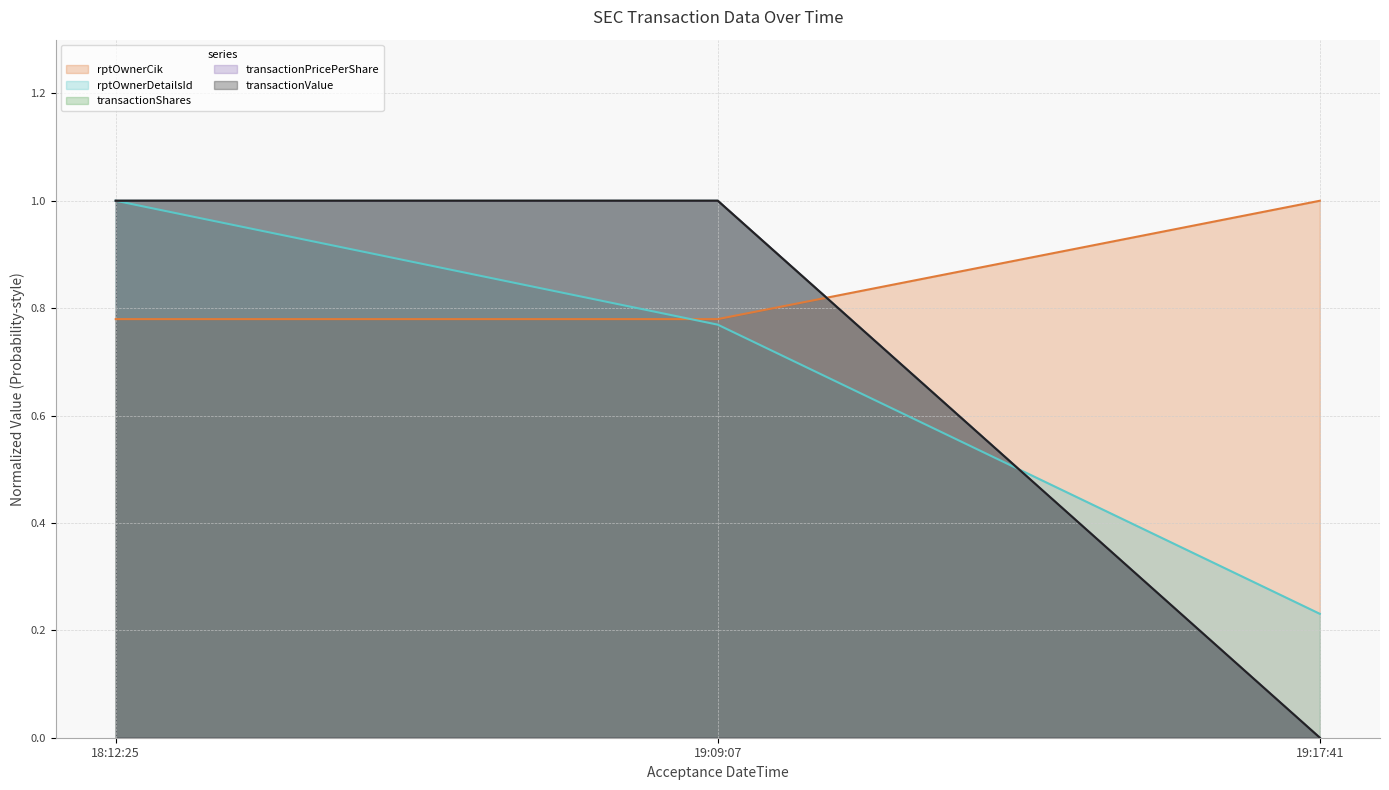

At how many categories does at least one series exceed 0?

3